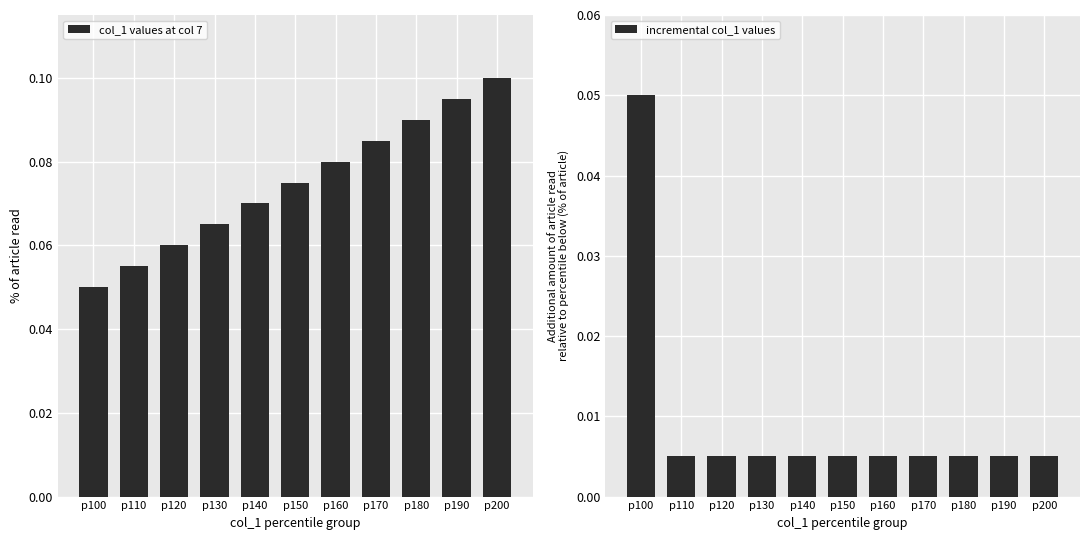

Count the number of categories in the chart.

11